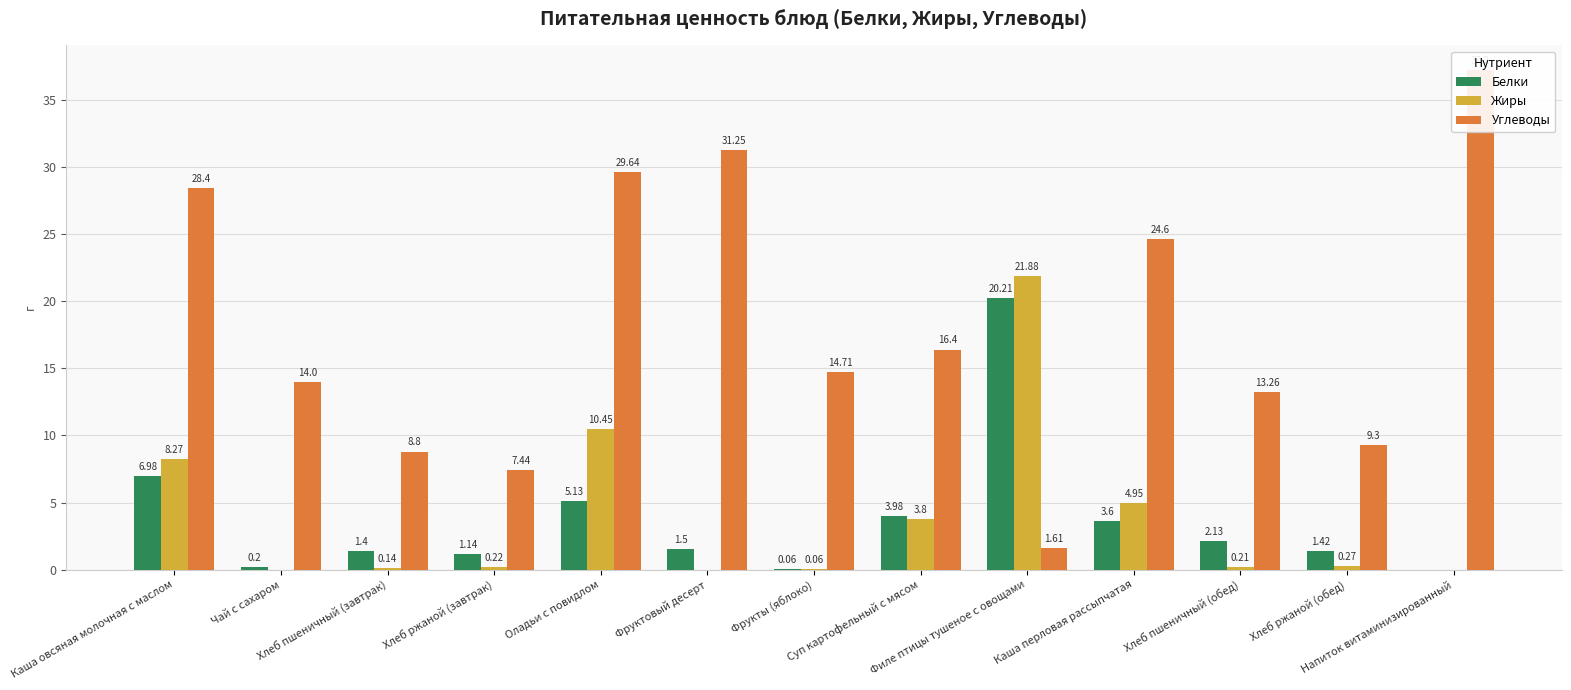

Which category has the lowest value across all series?

Напиток витаминизированный